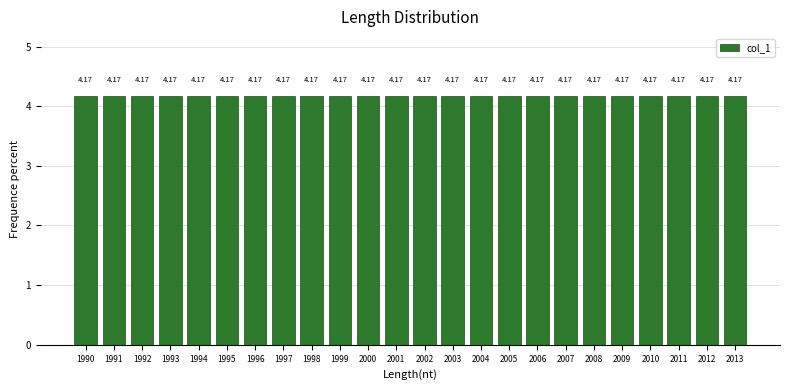

What is the height of the bar covering 2008.5 to 2009.5 on the x-axis?

4.17